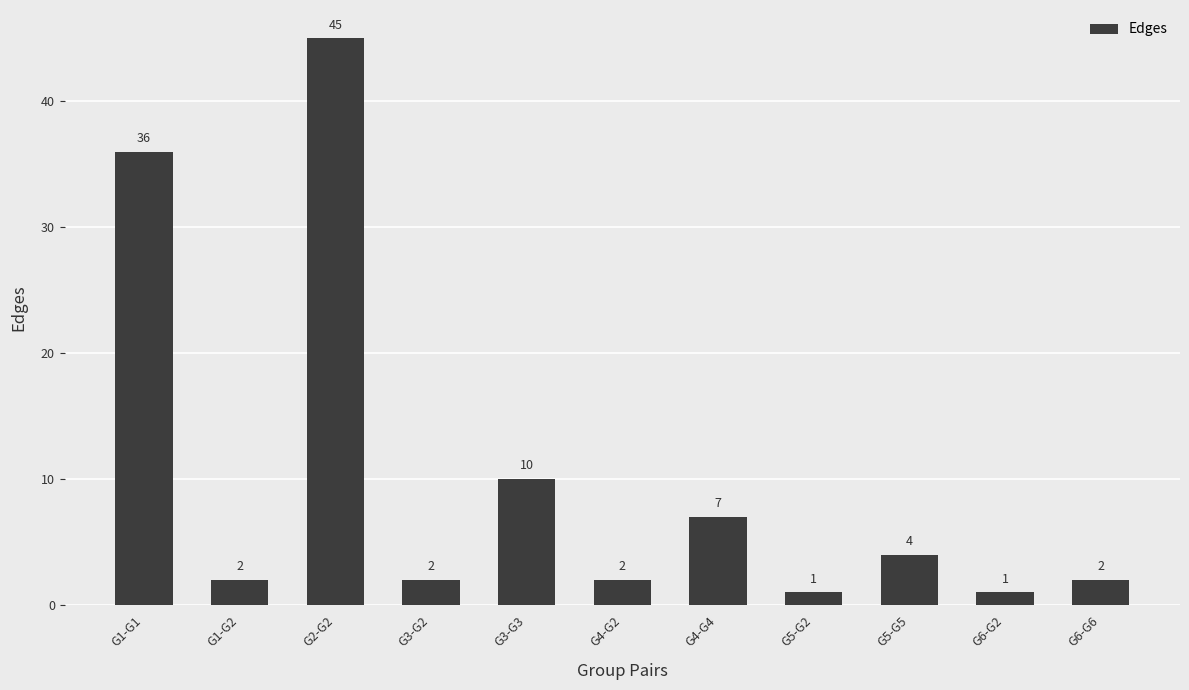

Are the bars horizontal?

No